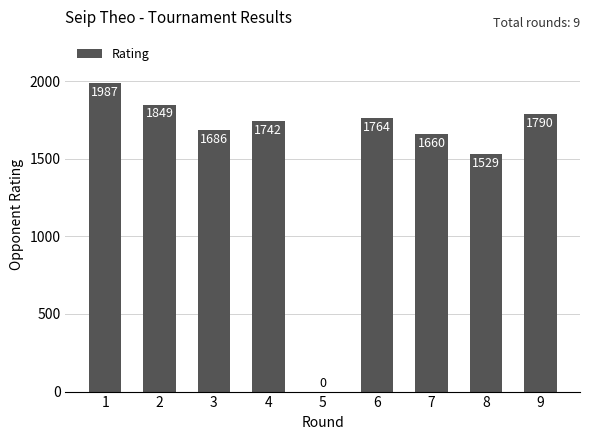

Reading left to right, extract all data points from this chart.

1=1987	2=1849	3=1686	4=1742	5=0	6=1764	7=1660	8=1529	9=1790